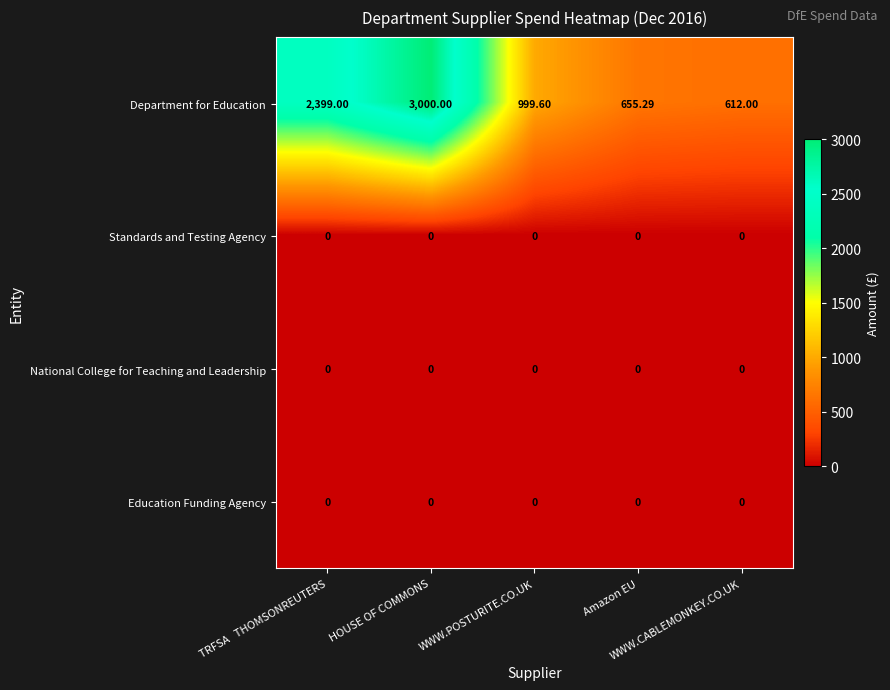

Which series has the largest total across all categories?

Department for Education